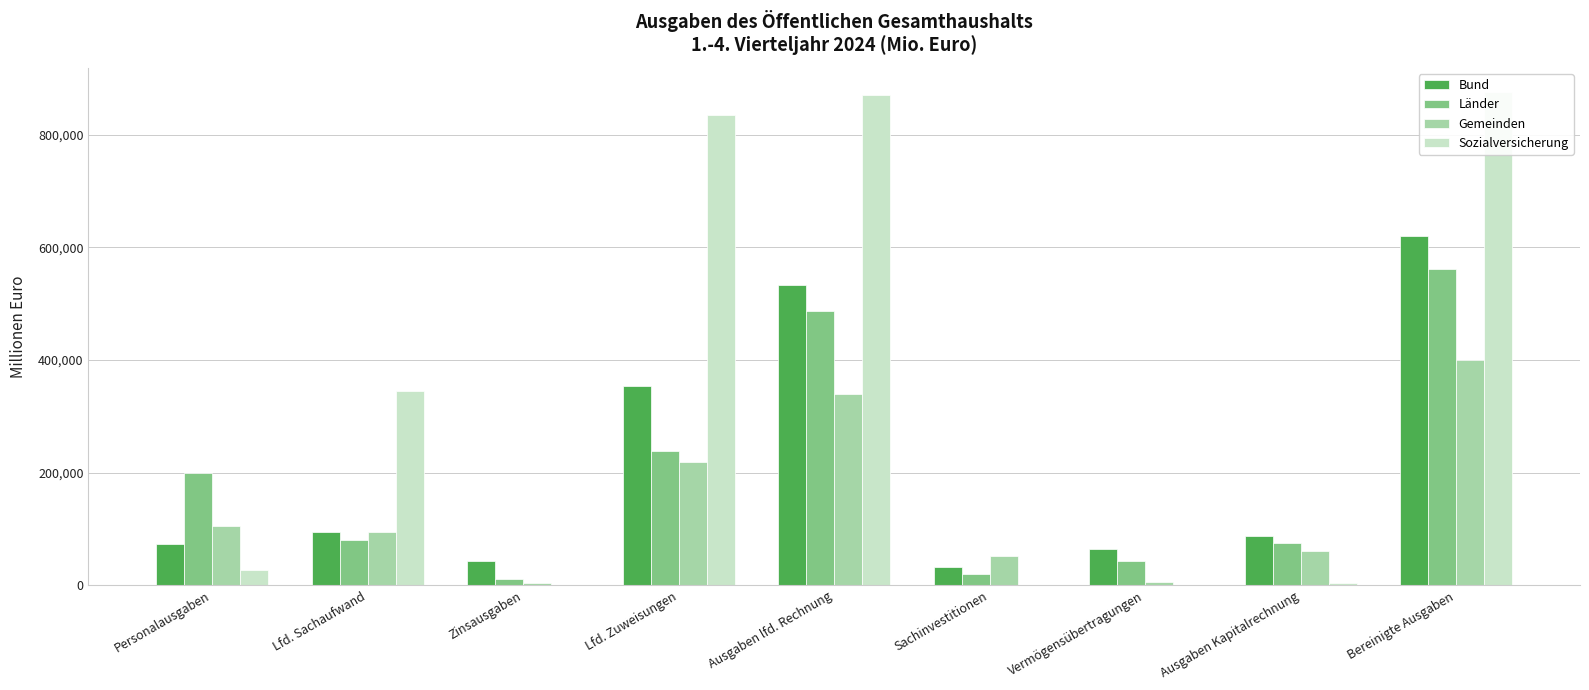

True or false: Sozialversicherung has a value of 545592.1 at Lfd. Sachaufwand.

False